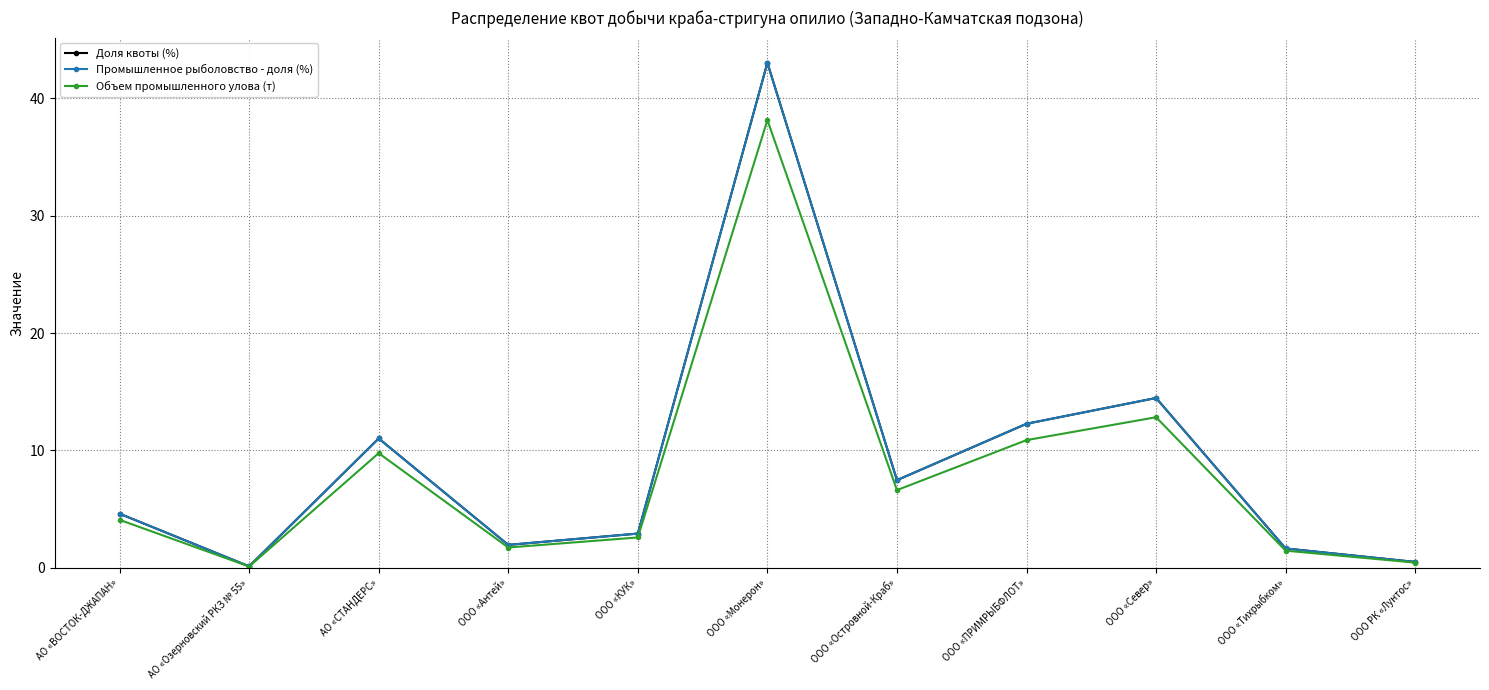

True or false: Промышленное рыболовство - доля (%) and Объем промышленного улова (т) intersect in this chart.

False